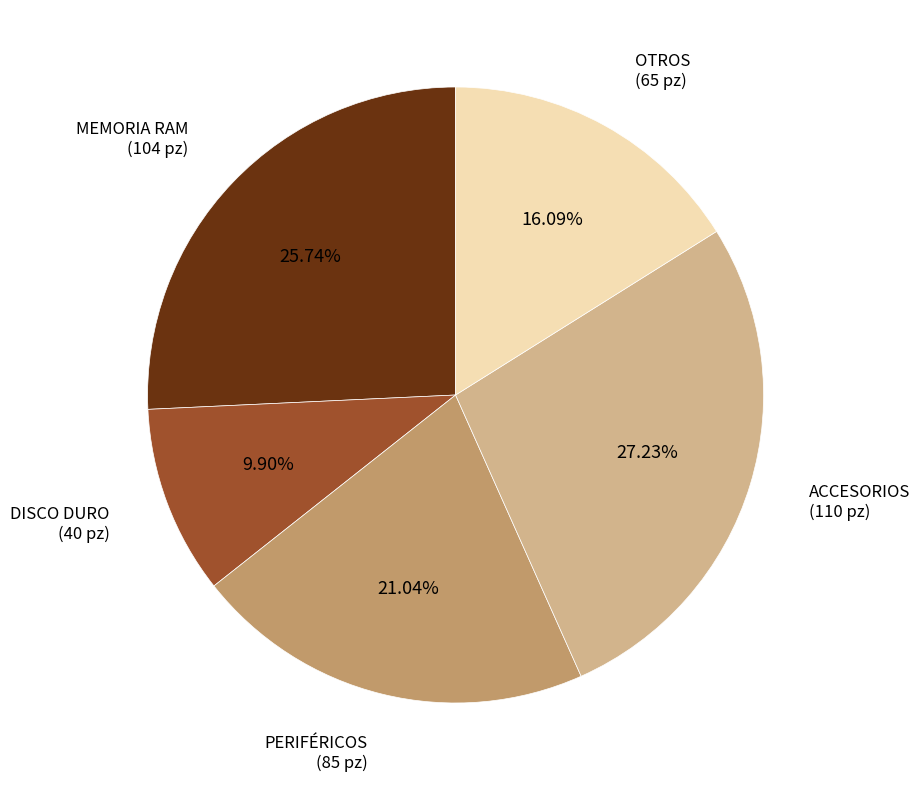

How many slices are in this pie chart?

5